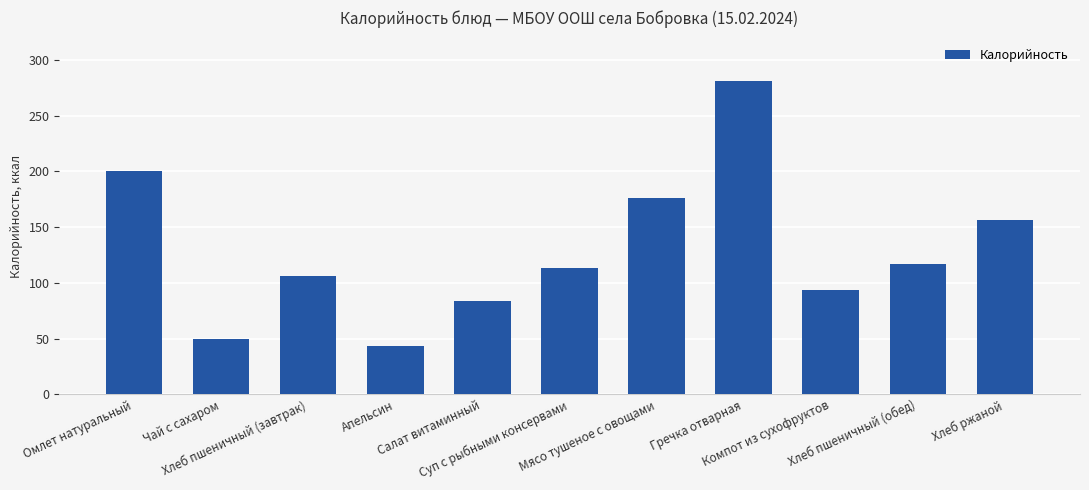

What is the label of the 1st bar from the right?

Хлеб ржаной